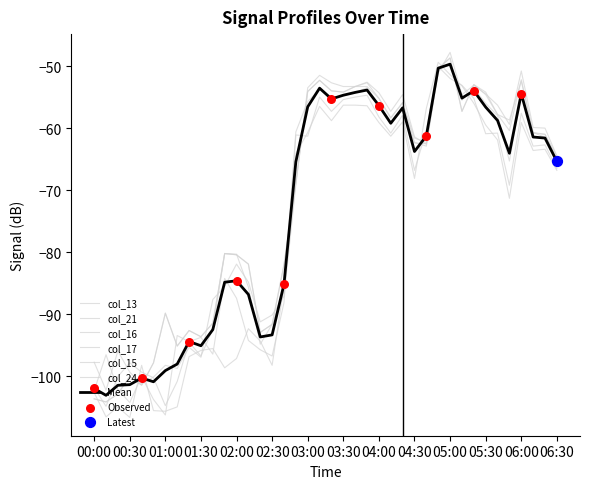

How many lines are shown in the chart?

7